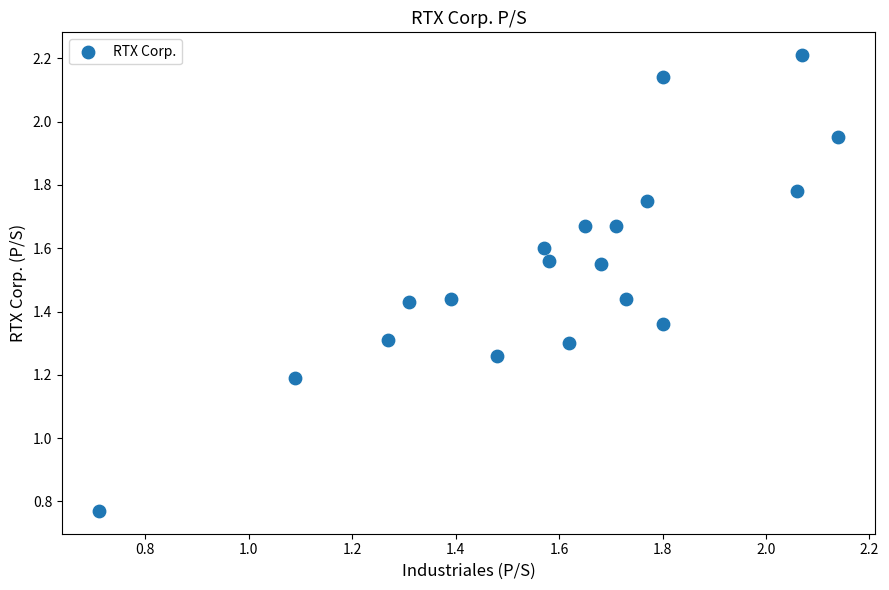

What Y value in the scatter plot is closest to 1?

1.2